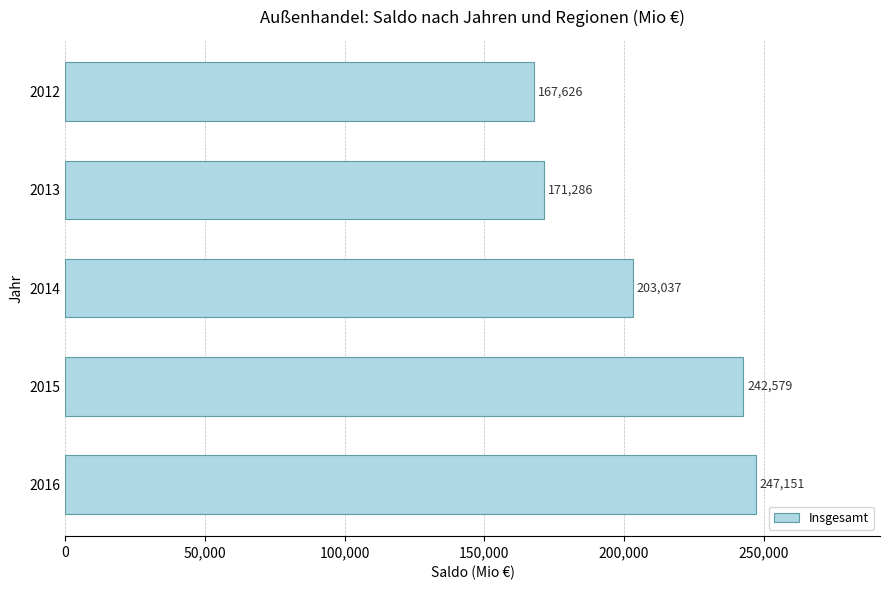

Reading bottom to top, list all the values displayed in this chart.

247151	242579	203037	171286	167626